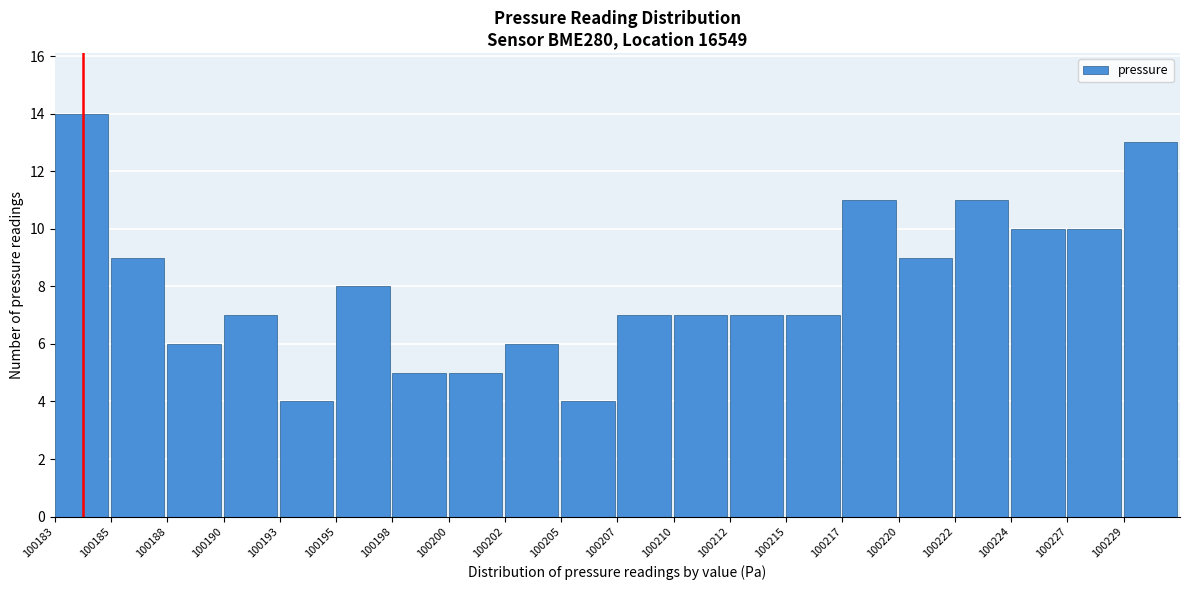

Reading left to right, extract all data points from this chart.

100183=14	100185=9	100188=6	100190=7	100193=4	100195=8	100198=5	100200=5	100202=6	100205=4	100207=7	100210=7	100212=7	100215=7	100217=11	100220=9	100222=11	100224=10	100227=10	100229=13